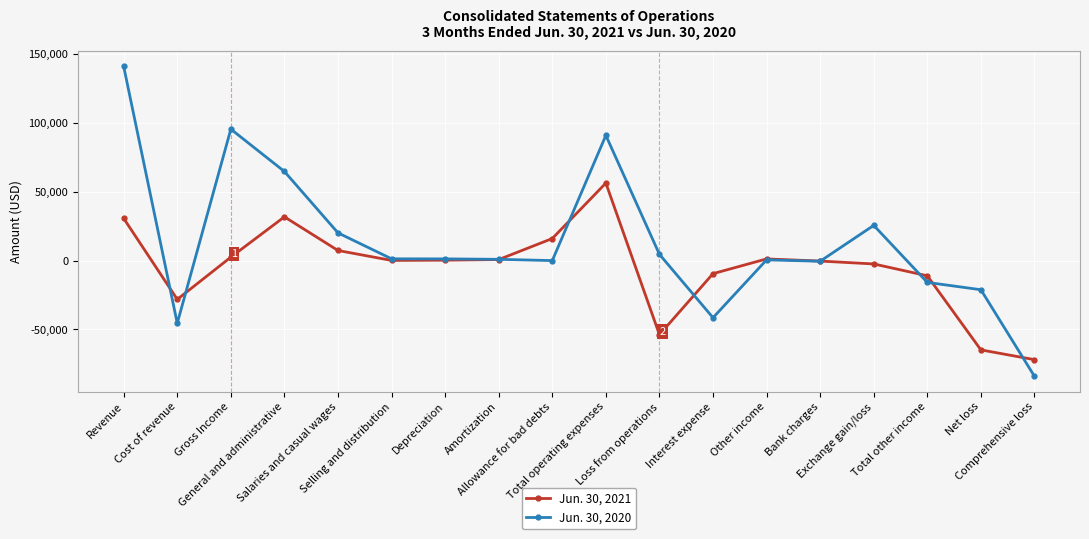

What are all the series names shown in the legend?

Jun. 30, 2021, Jun. 30, 2020